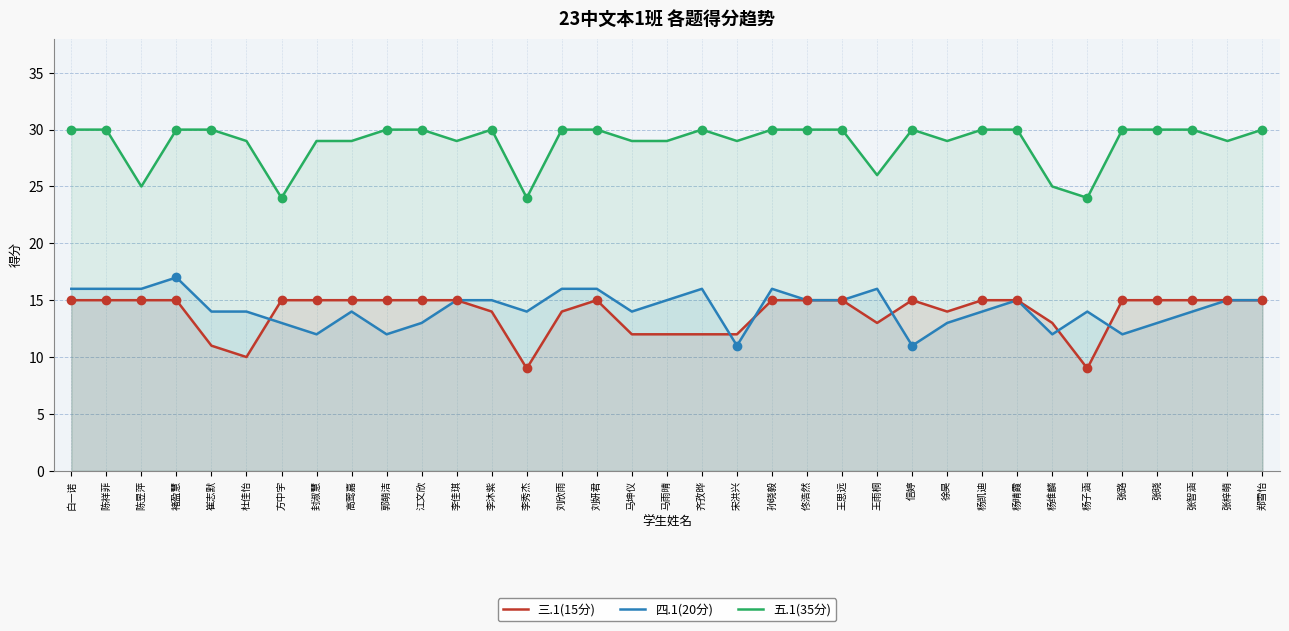

At which label does 三.1(15分) reach its minimum?

李秀杰